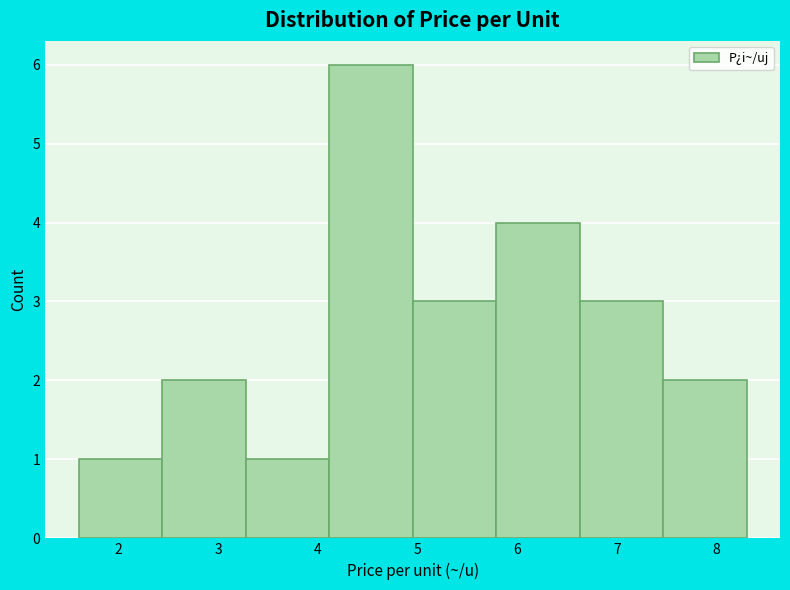

Reading left to right, list every bar in this chart as the range it spans on the x-axis followed by its height. Neither the bar edges nor the heights are printed on the chart, so give them approximately, as read against the axes.

1.6 to 2.4: 1
2.4 to 3.3: 2
3.3 to 4.1: 1
4.1 to 5.0: 6
5.0 to 5.8: 3
5.8 to 6.6: 4
6.6 to 7.5: 3
7.5 to 8.3: 2